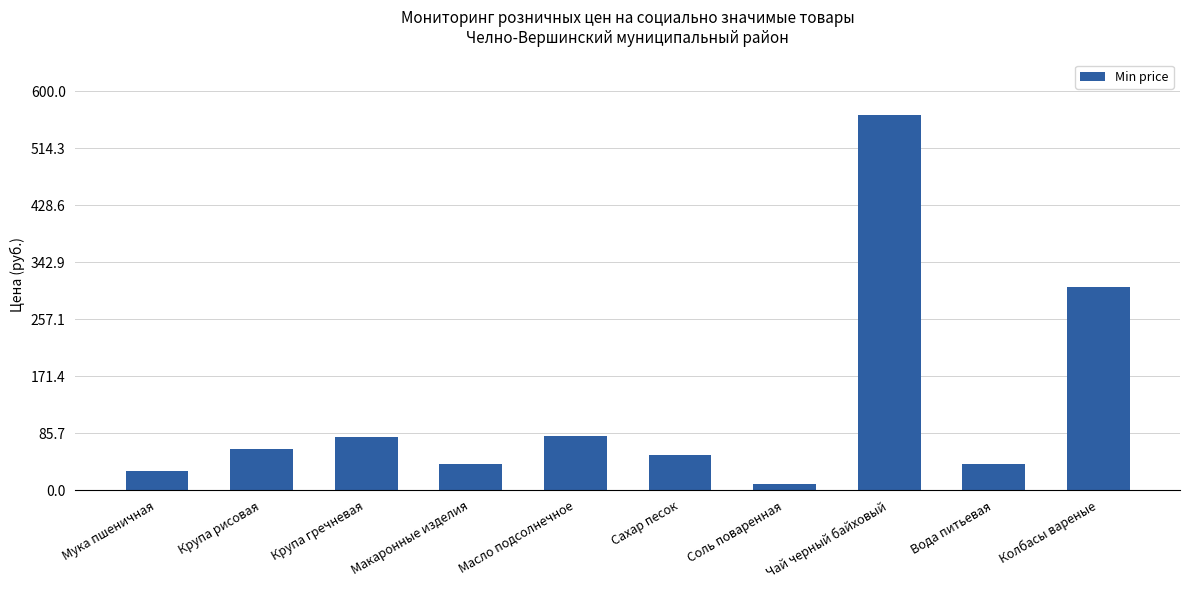

Which category has the lowest value across all series?

Соль поваренная